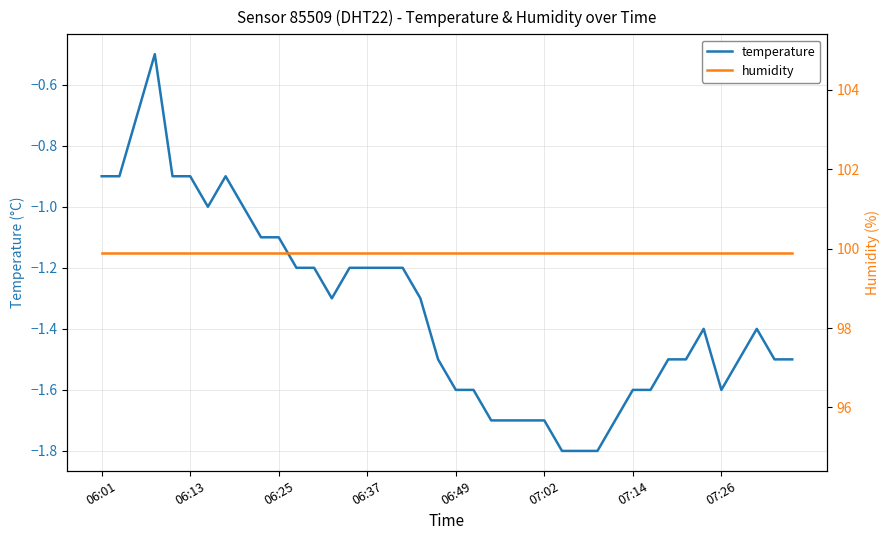

What is the smallest value displayed?

-1.8